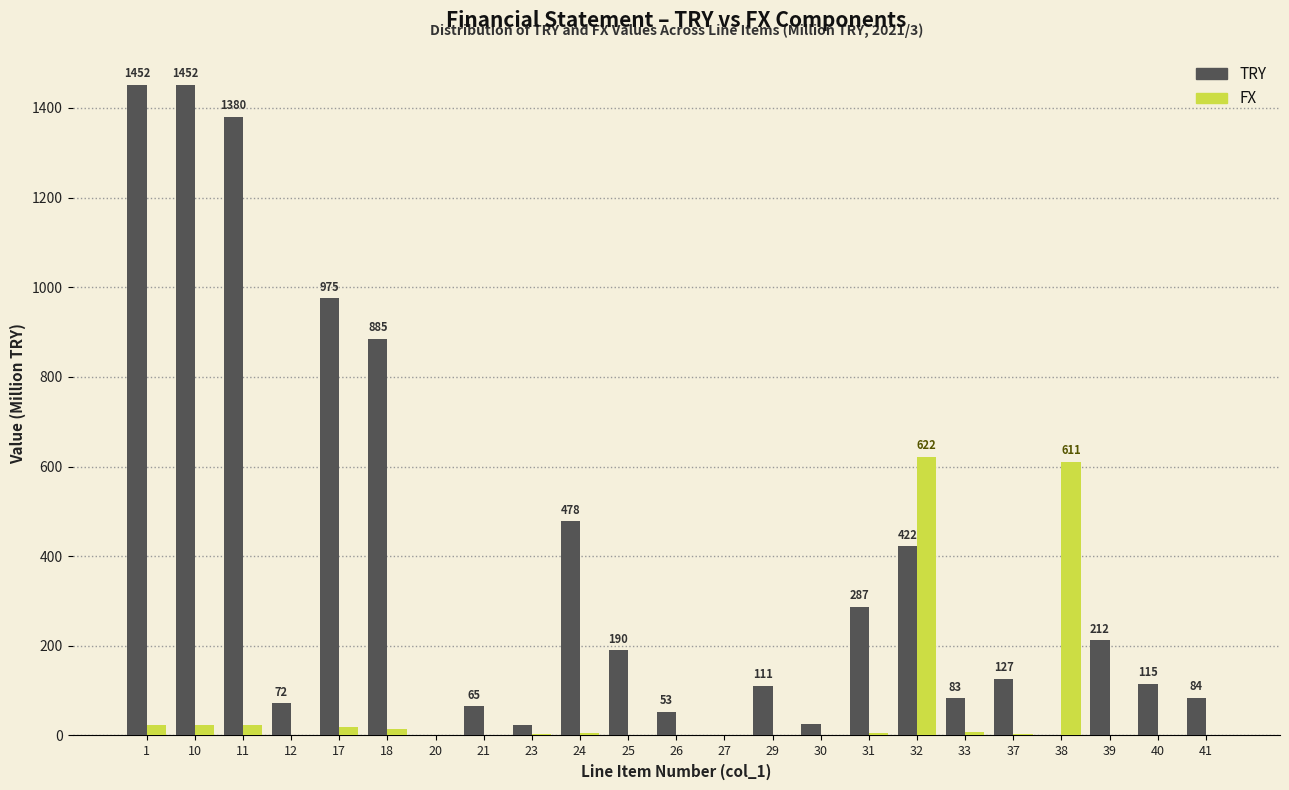

Which series changed the most between 11 and 31?

TRY